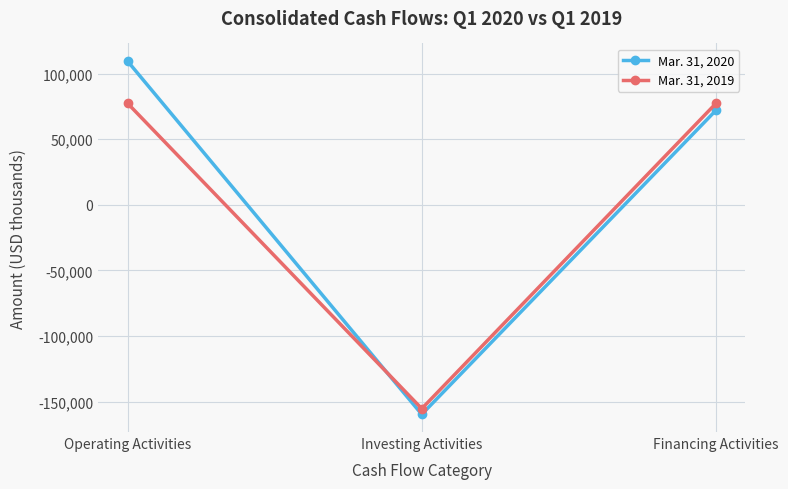

What is the highest value of the Mar. 31, 2019 series?

77458